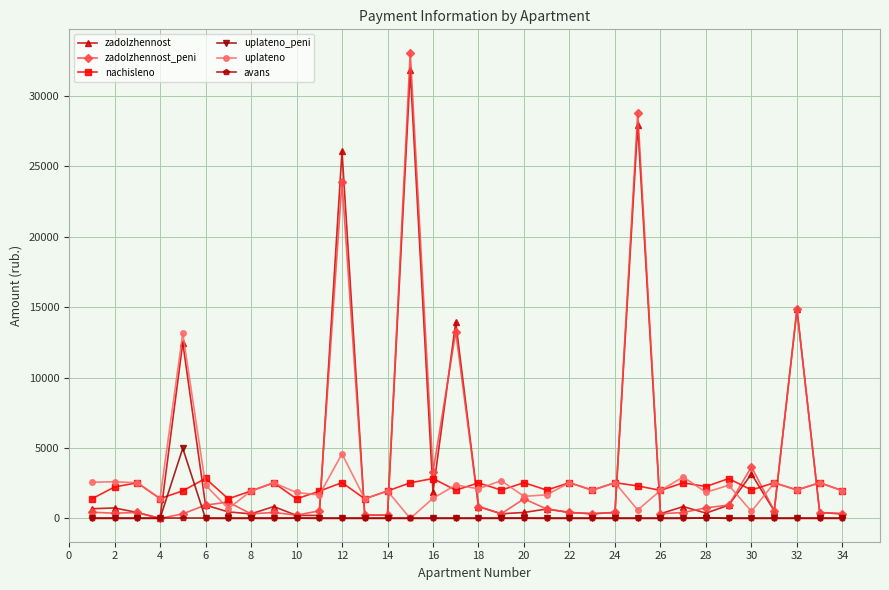

True or false: nachisleno has more than 0 points higher than both neighbors.

True